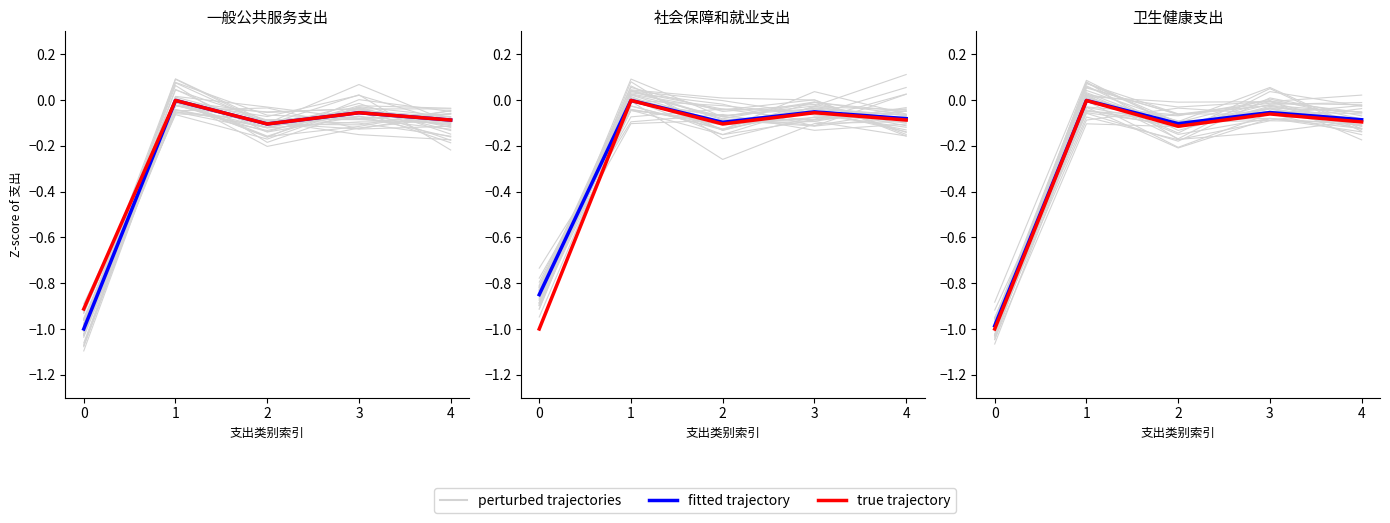

True or false: perturbed trajectories has a value of 0.0 at 3.

False